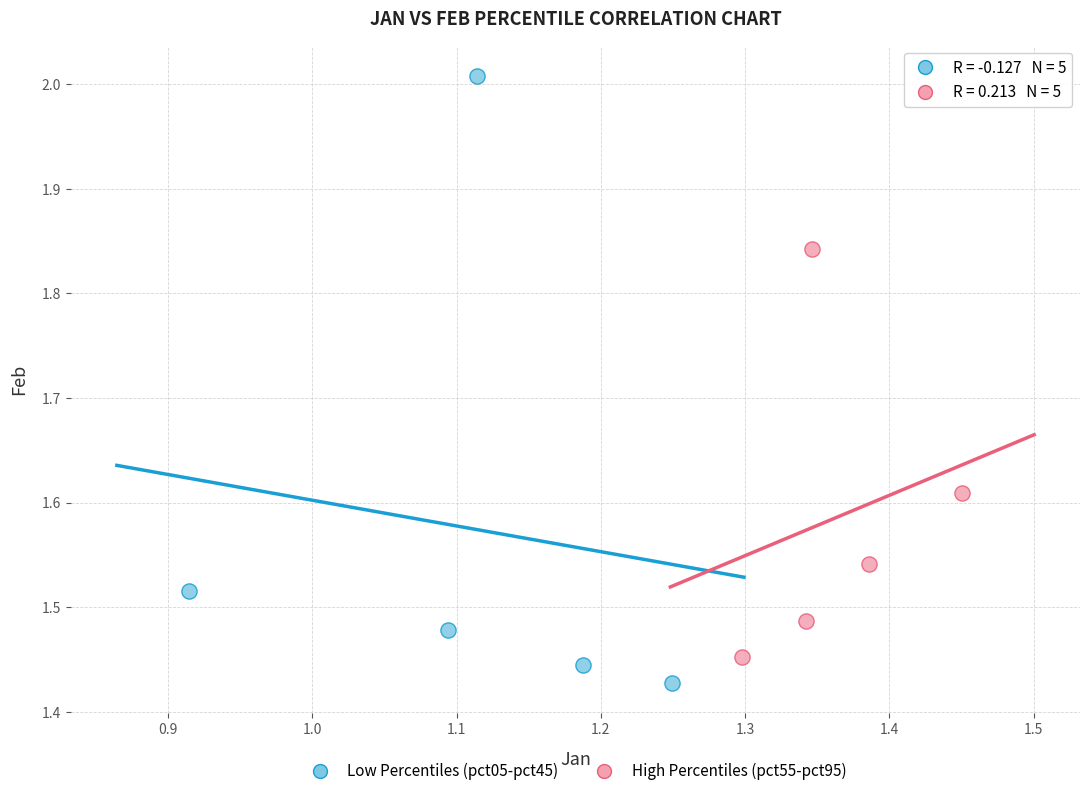

What are all the series names shown in the legend?

Low Percentiles (pct05-pct45), High Percentiles (pct55-pct95)